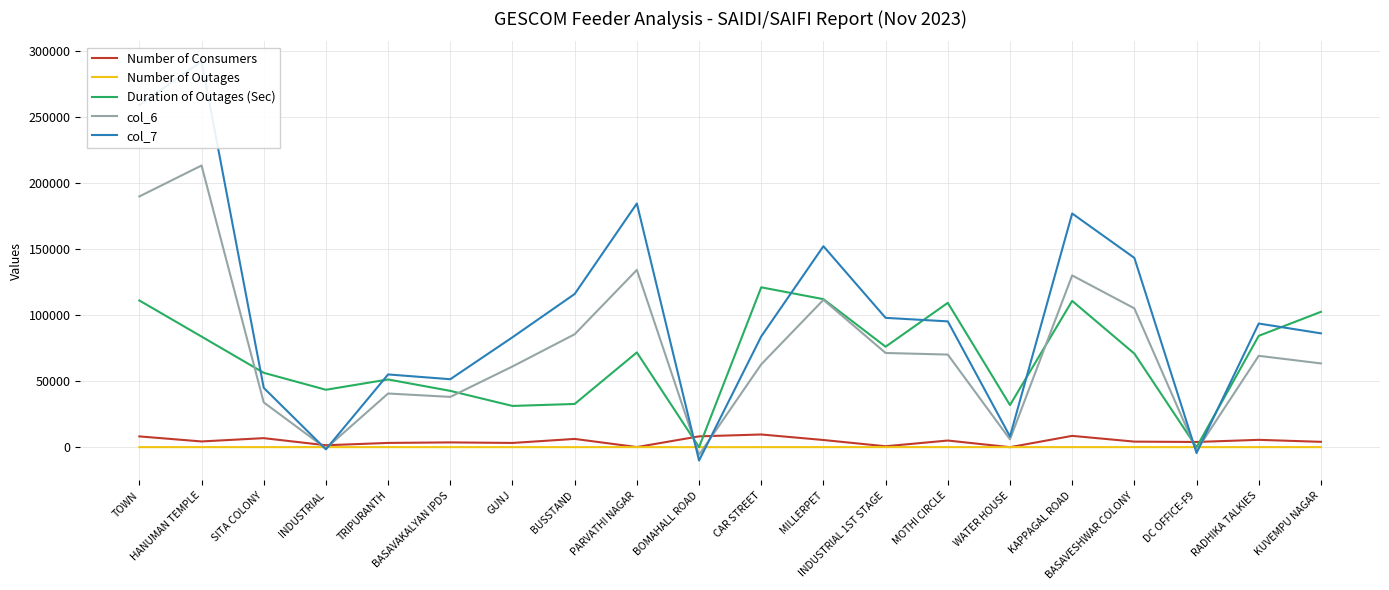

How many interior local peaks does the Duration of Outages (Sec) series have?

5